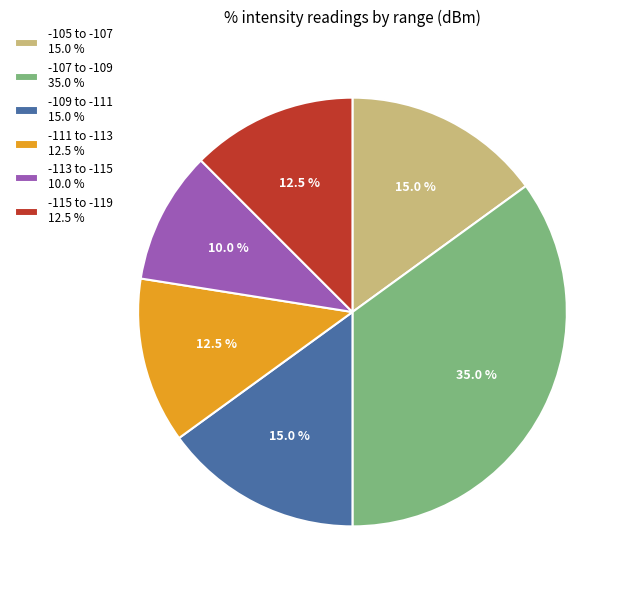

Do -105 to -107 15.0 % and -111 to -113 12.5 % together represent more than half of the pie?

No